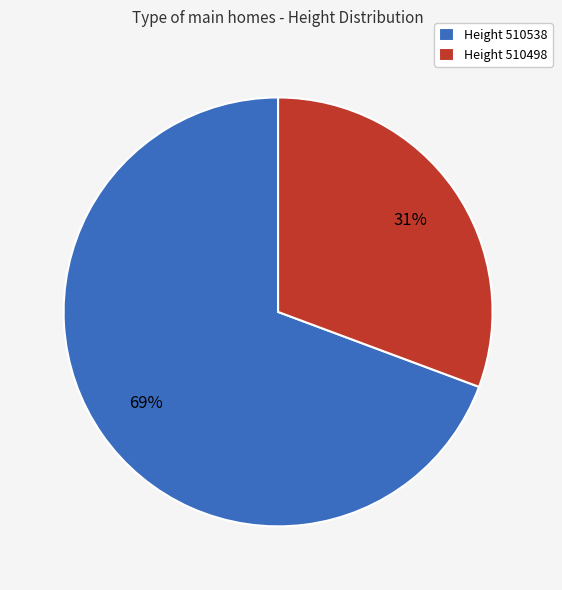

Combined, do Height 510538 and Height 510498 account for over 50%?

Yes